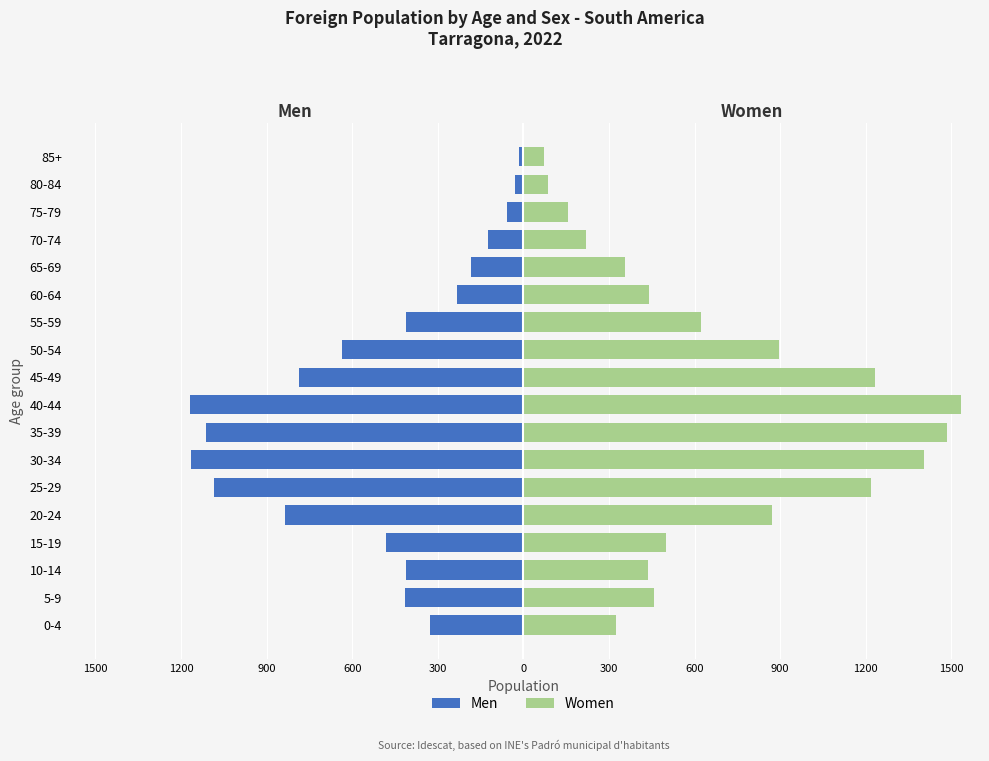

What is the value of the Men bar at the 13th from the left?

-234